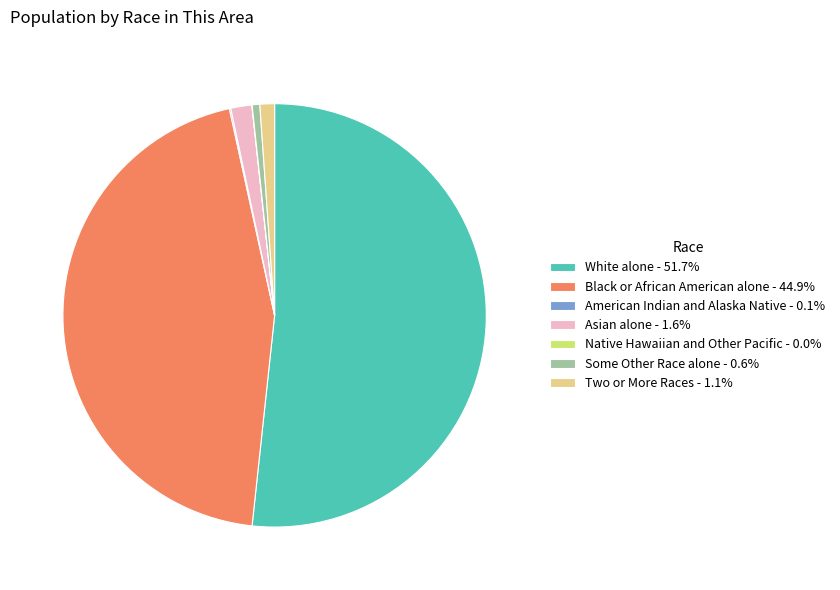

Does White alone - 51.7% account for over 50% of the chart?

Yes